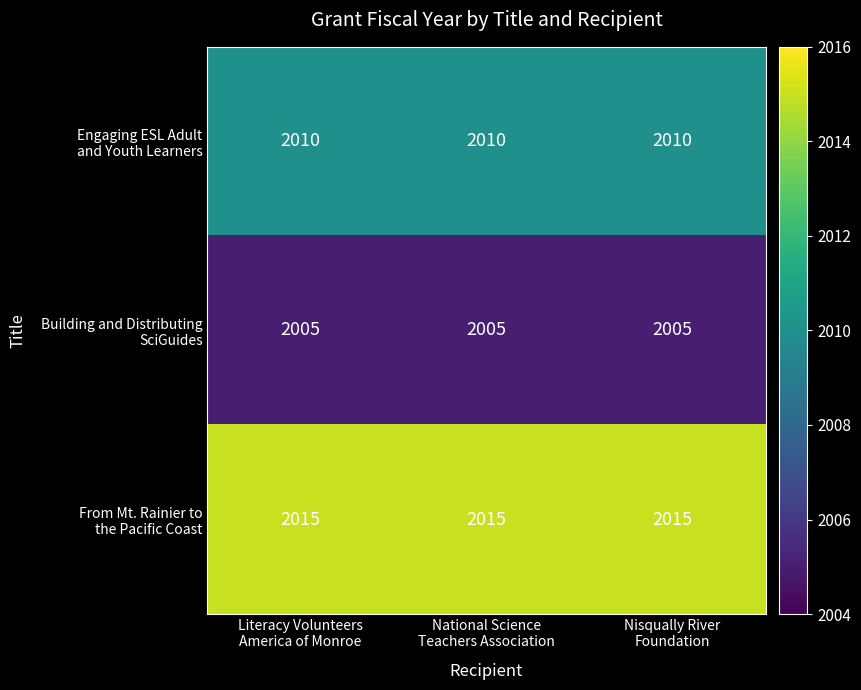

What is the maximum value shown in the chart?

2015